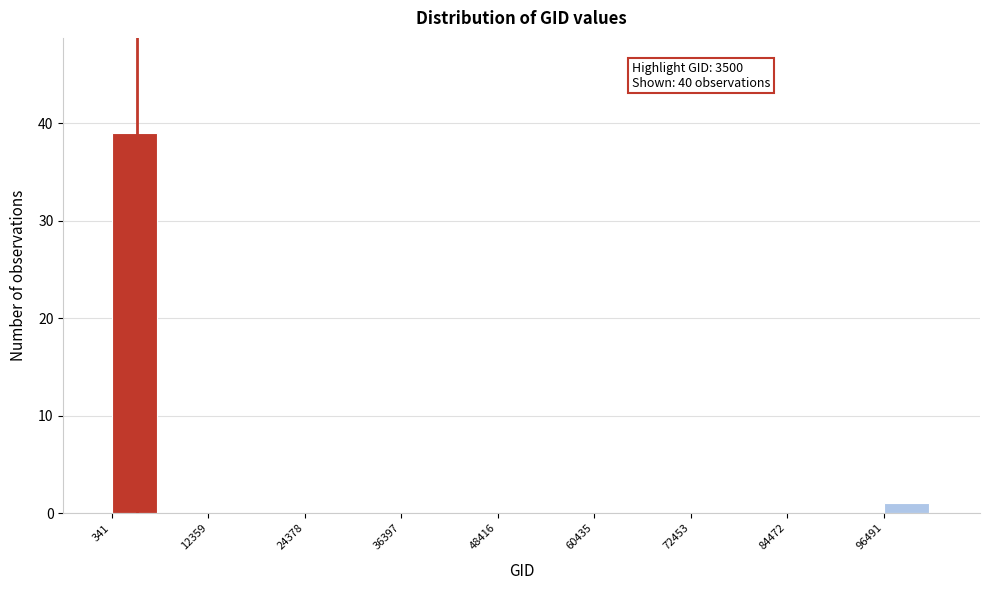

Around what value on the x-axis is the tallest bar? Give the approximate position of its centre, as read against the axis.

4000